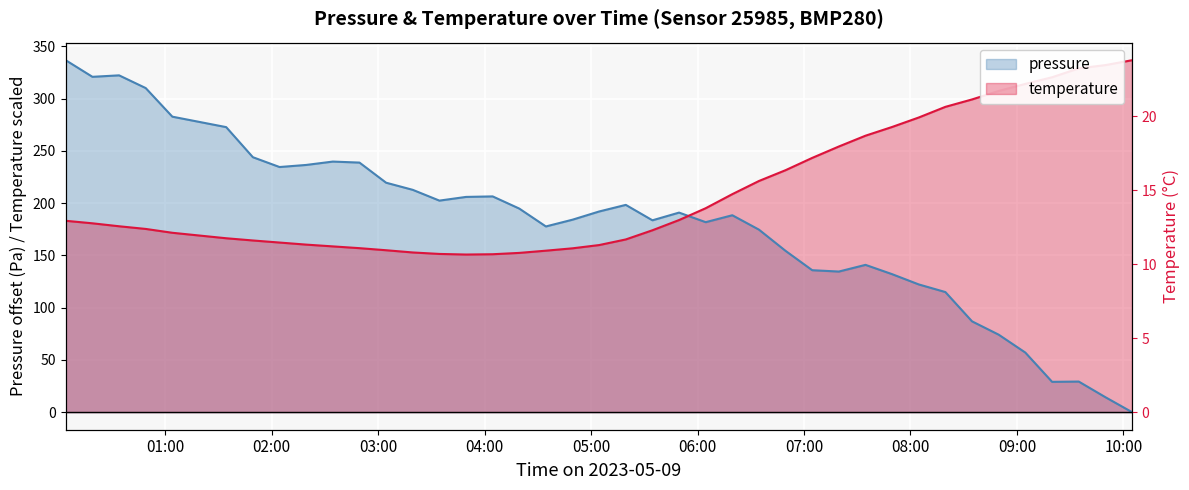

Reading left to right, list all the values displayed in this chart.

pressure: 336.7	320.8	322.2	310.1	282.7	272.7	243.9	234.5	236.5	239.7	238.8	219.5	212.7	202.4	205.9	206.4	194.8	177.6	184.1	192.0	198.3	183.5	190.9	181.8	188.4	174.6	154.3	135.8	134.5	140.9	132.0	122.2	114.9	86.9	74.1	57.0	29.0	29.2	14.3	0.0
temperature: 183.1	180.7	177.8	175.3	171.6	166.4	164.2	162.3	160.3	158.6	156.9	154.9	152.8	151.4	150.8	151.1	152.3	154.5	156.7	159.8	165.2	174.0	183.8	195.1	208.5	221.1	231.5	243.2	254.1	264.5	272.8	281.9	292.1	299.2	307.2	314.0	320.4	328.9	332.0	336.7